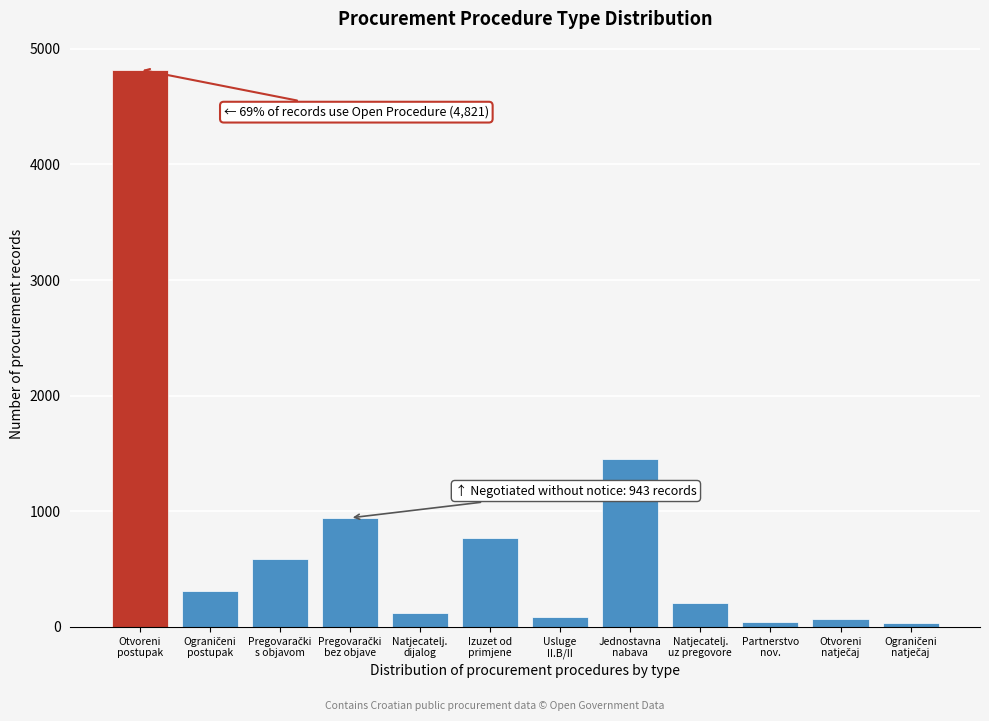

What is the maximum value shown in the chart?

4821